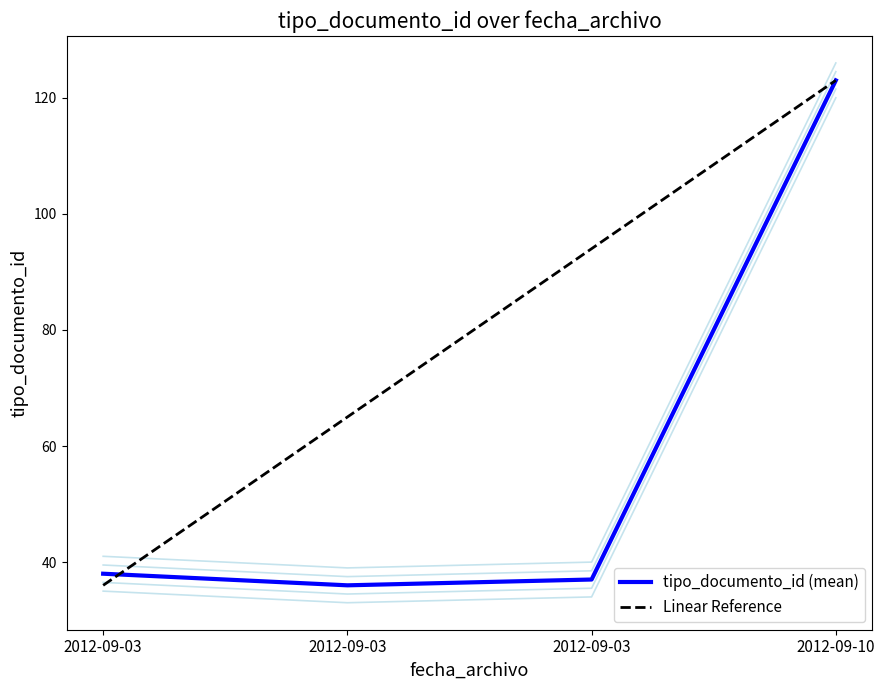

Reading right to left, extract all data points from this chart.

tipo_documento_id (mean): 2012-09-10=123	2012-09-03=37	2012-09-03=36	2012-09-03=38
Linear Reference: 2012-09-10=123	2012-09-03=94	2012-09-03=65	2012-09-03=36